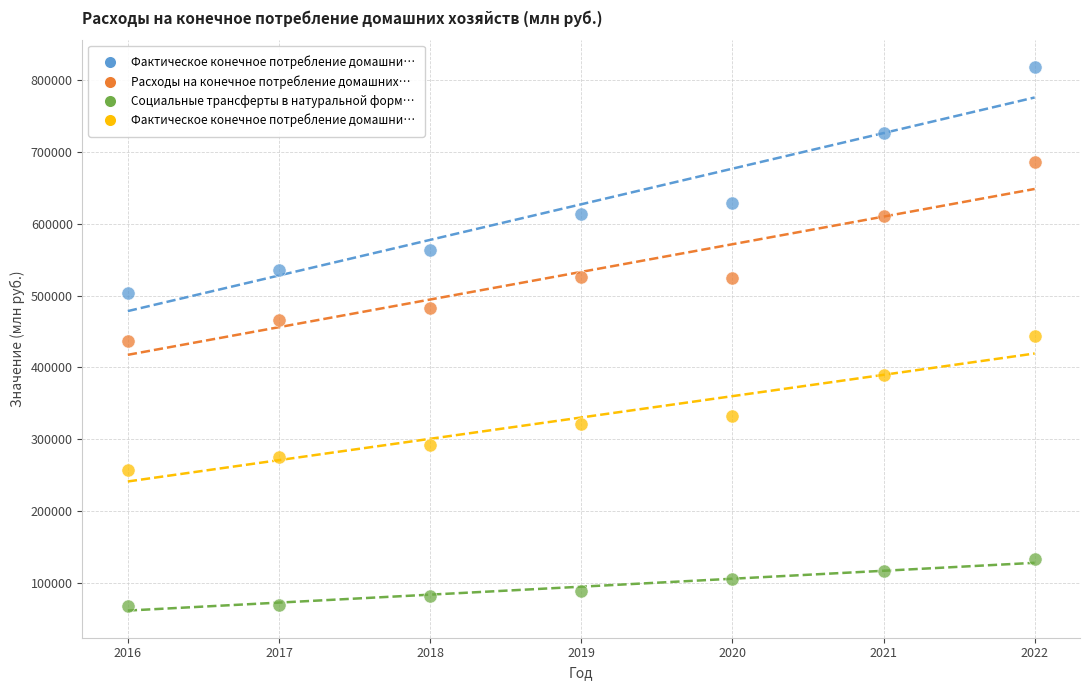

Across all data points, what is the range of X values (max minus min)?

6.0